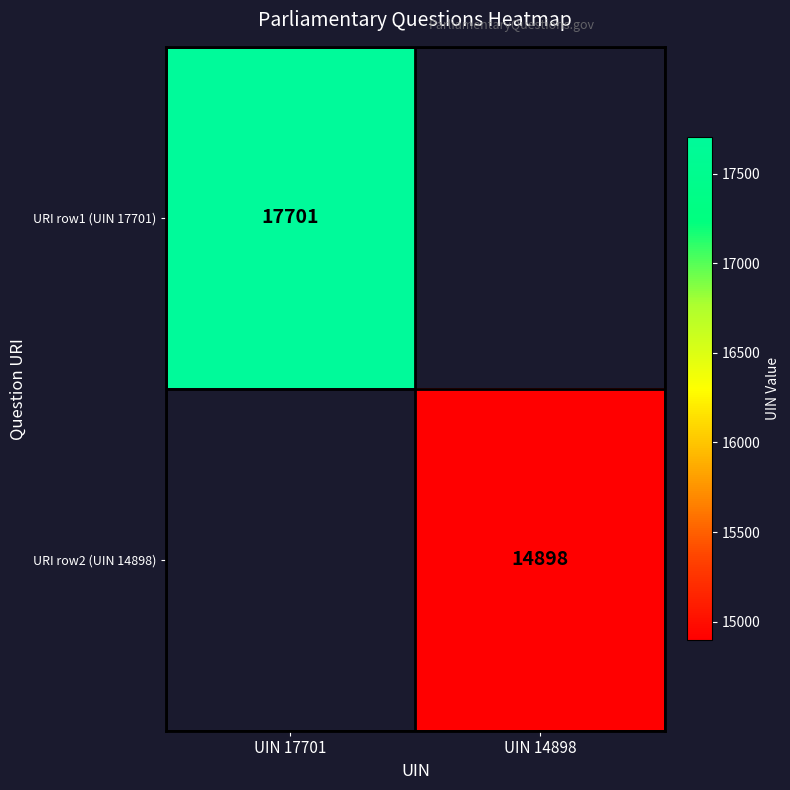

The value of URI row1 (UIN 17701) at UIN 17701 is 10269. True or false?

False